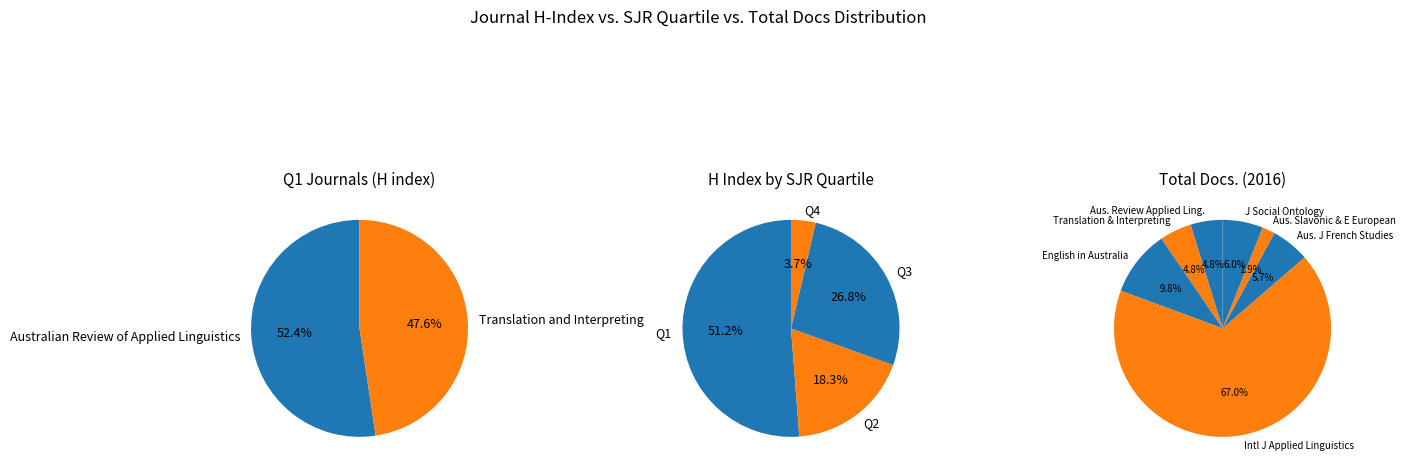

Does Translation and Interpreting represent more than half of the total?

No